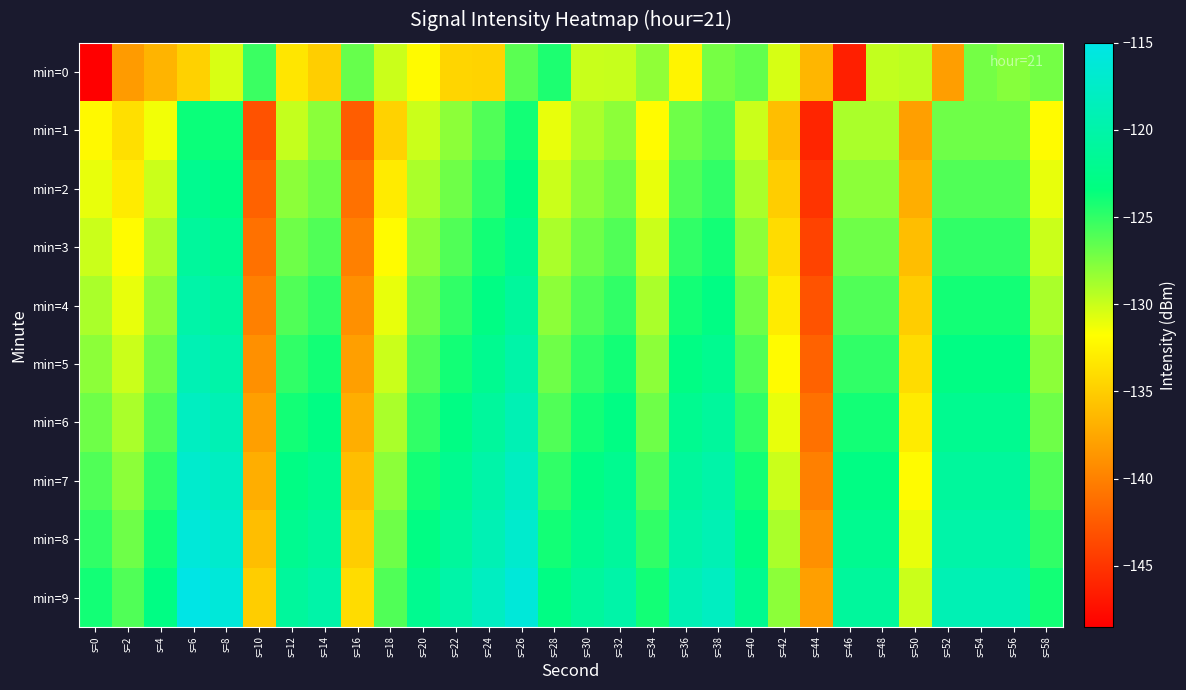

At which category is the sum across all series the highest?

s=26